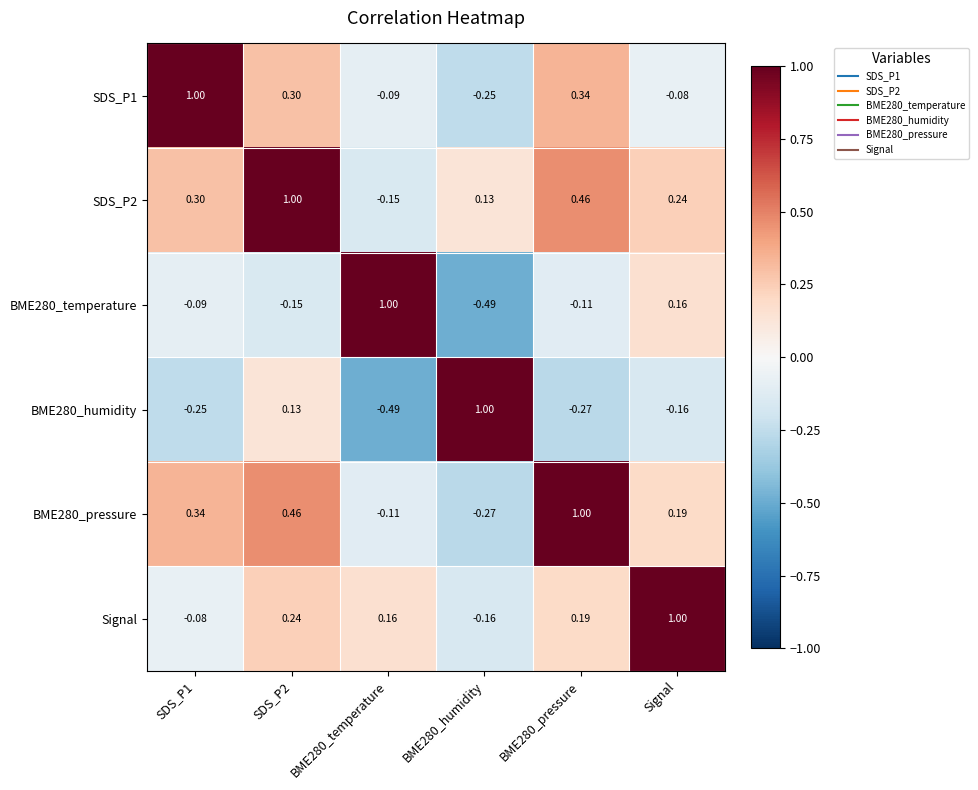

Is the value of BME280_humidity at Signal greater than the value of SDS_P1 at BME280_temperature?

No